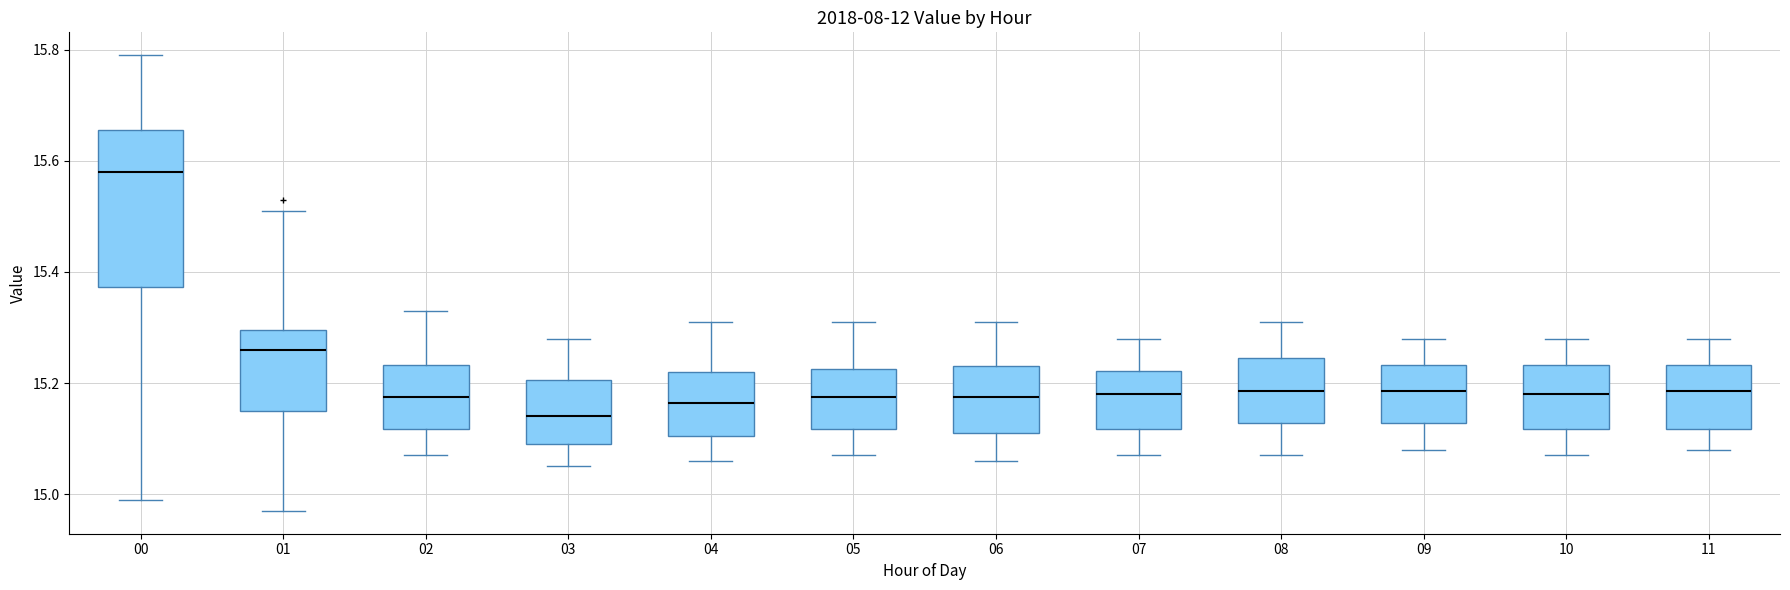

Reading left to right, read every box against the y-axis: the position of its median line, the range the box covers, and the ends of its whiskers. The values are not printed on the chart, so give them approximately, as read against the axis.

00: median 15.58, box 15.38 to 15.66, whiskers 15.00 to 15.80
01: median 15.26, box 15.16 to 15.30, whiskers 14.98 to 15.52
02: median 15.18, box 15.12 to 15.24, whiskers 15.08 to 15.34
03: median 15.14, box 15.10 to 15.20, whiskers 15.06 to 15.28
04: median 15.16, box 15.10 to 15.22, whiskers 15.06 to 15.32
05: median 15.18, box 15.12 to 15.22, whiskers 15.08 to 15.32
06: median 15.18, box 15.12 to 15.24, whiskers 15.06 to 15.32
07: median 15.18, box 15.12 to 15.22, whiskers 15.08 to 15.28
08: median 15.18, box 15.12 to 15.24, whiskers 15.08 to 15.32
09: median 15.18, box 15.12 to 15.24, whiskers 15.08 to 15.28
10: median 15.18, box 15.12 to 15.24, whiskers 15.08 to 15.28
11: median 15.18, box 15.12 to 15.24, whiskers 15.08 to 15.28